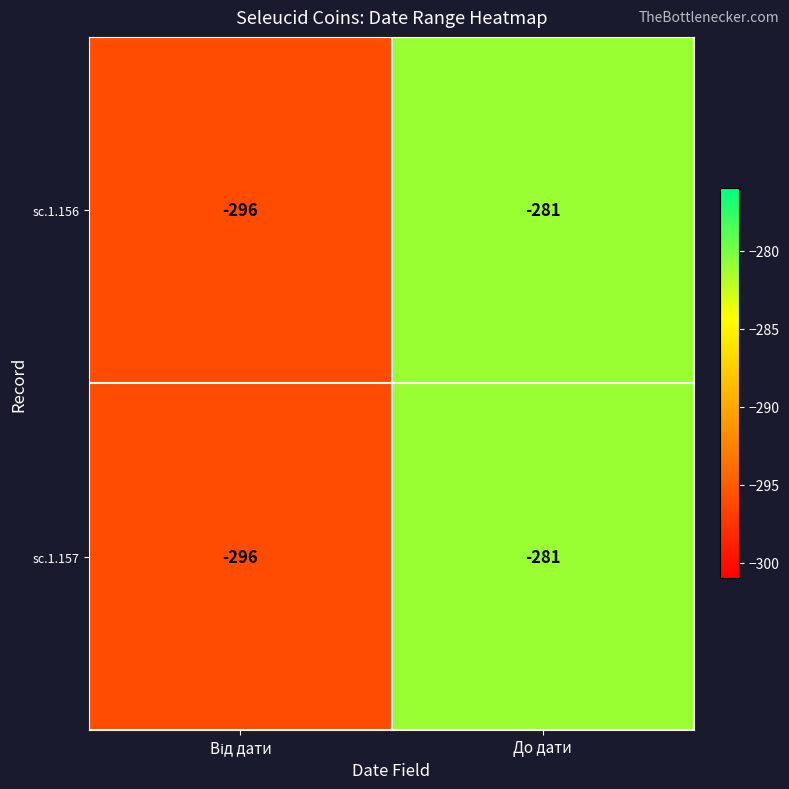

At which category is the sum across all series the highest?

До дати